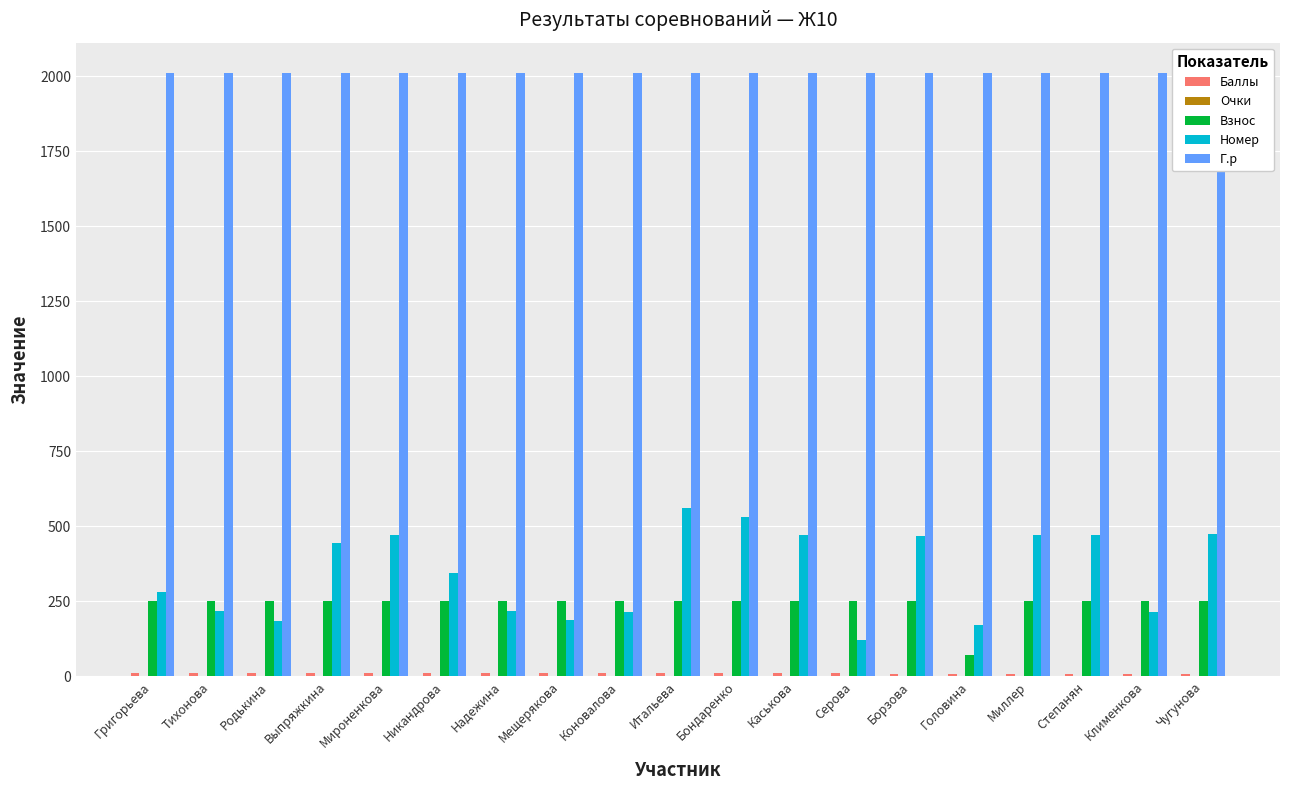

Reading left to right, extract all data points from this chart.

Баллы: 10.0	10.0	10.0	10.0	10.0	10.0	10.0	10.0	10.0	10.0	9.0	9.0	9.0	8.0	8.0	8.0	8.0	8.0	7.0
Очки: 1.0	0.5	0.5	0.4	0.4	0.4	0.4	0.4	0.4	0.4	0.2	0.2	0.2	0.2	0.2	0.2	0.2	0.2	0.2
Взнос: 250.0	250.0	250.0	250.0	250.0	250.0	250.0	250.0	250.0	250.0	250.0	250.0	250.0	250.0	70.0	250.0	250.0	250.0	250.0
Номер: 282.0	217.0	185.0	443.0	471.0	344.0	216.0	188.0	215.0	561.0	529.0	469.0	119.0	468.0	171.0	470.0	472.0	214.0	474.0
Г.р: 2010.0	2010.0	2011.0	2010.0	2011.0	2010.0	2010.0	2011.0	2011.0	2010.0	2011.0	2011.0	2010.0	2010.0	2010.0	2010.0	2011.0	2011.0	2011.0